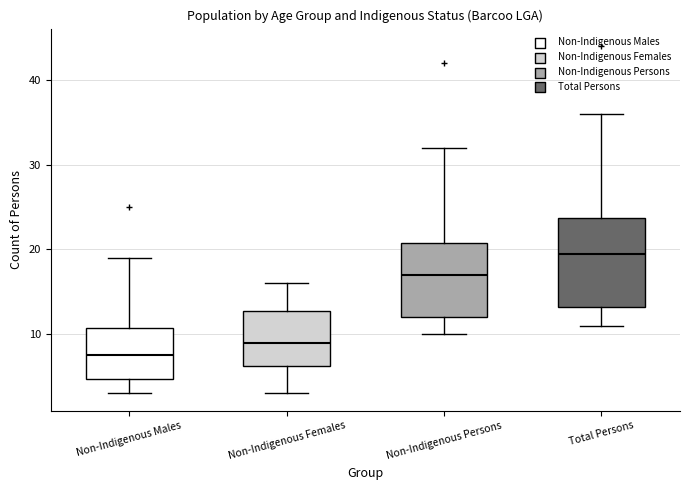

Which box has the lowest median line?

Non-Indigenous Males